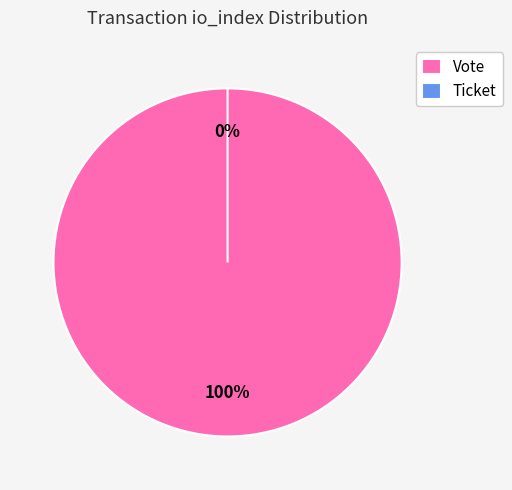

Rank the categories by value from lowest to highest.

Ticket, Vote